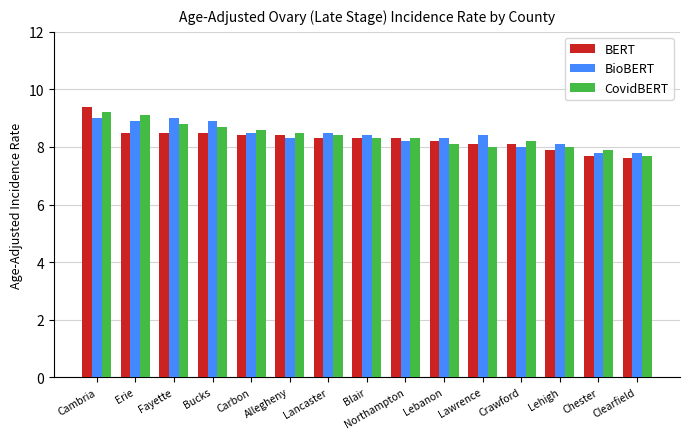

Which label corresponds to the smallest value in the chart?

Clearfield